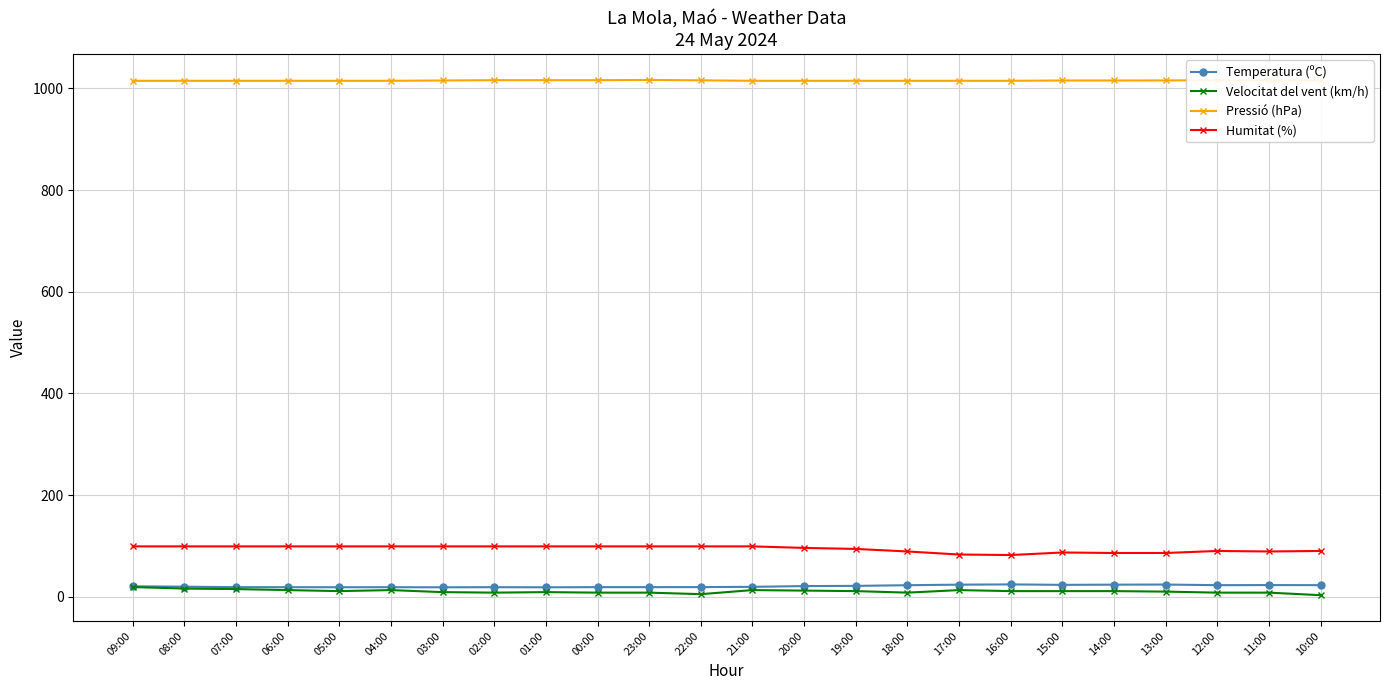

What is the greatest value displayed?

1016.8